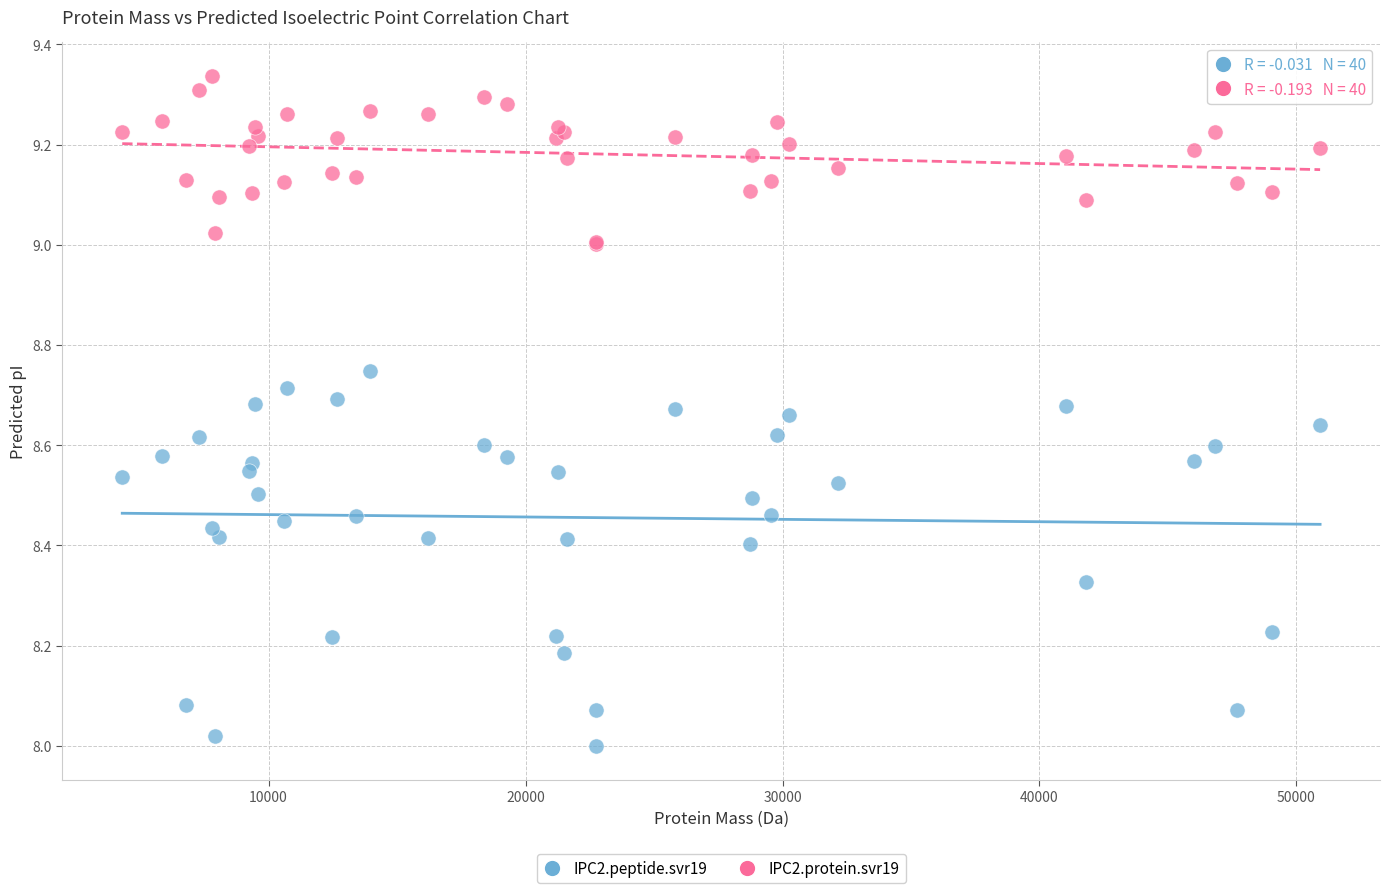

Which series reaches the minimum Y coordinate?

IPC2.peptide.svr19